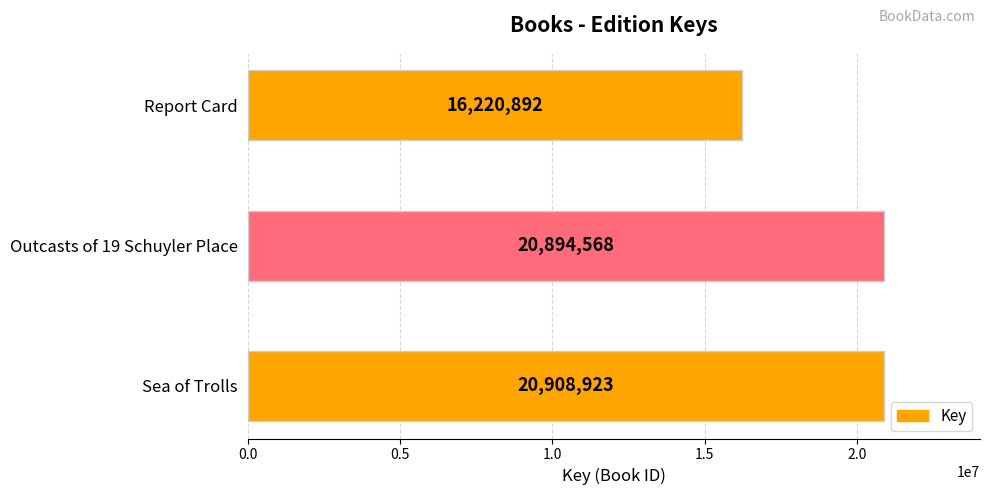

List the labels in order of value, smallest first.

Report Card, Outcasts of 19 Schuyler Place, Sea of Trolls